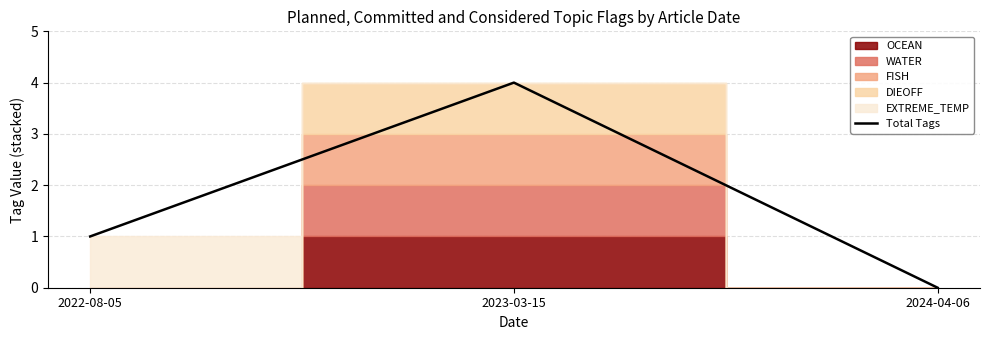

How many data points are above 1?

1